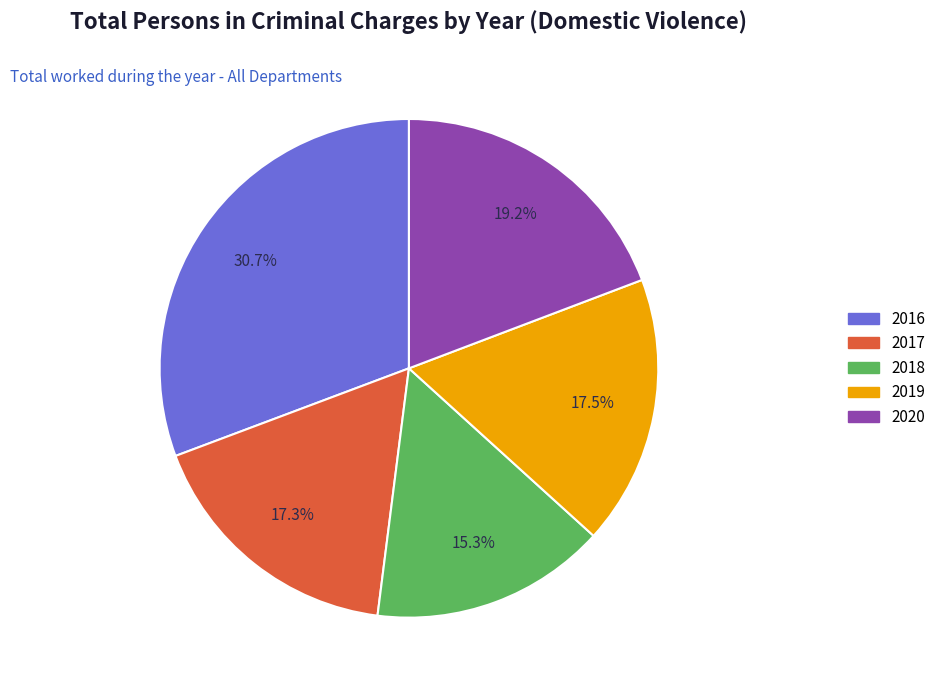

Which category has the smallest portion of the pie?

2018